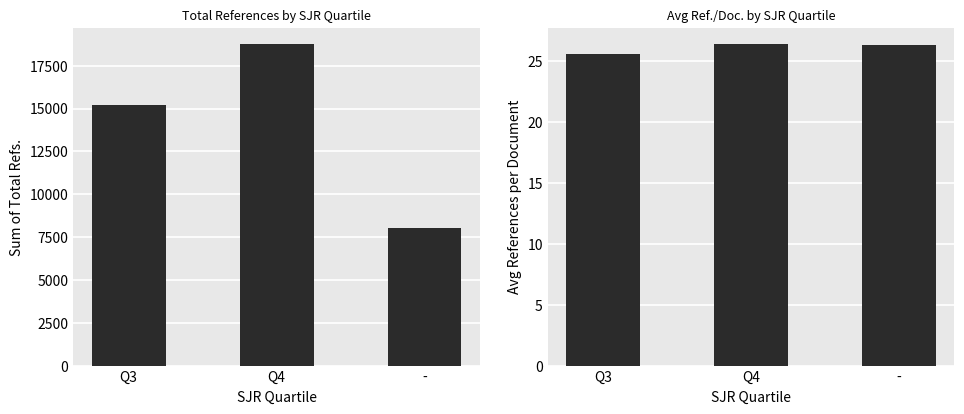

Is the value of Ref. / Doc. at - greater than the value of Total Refs. at -?

No